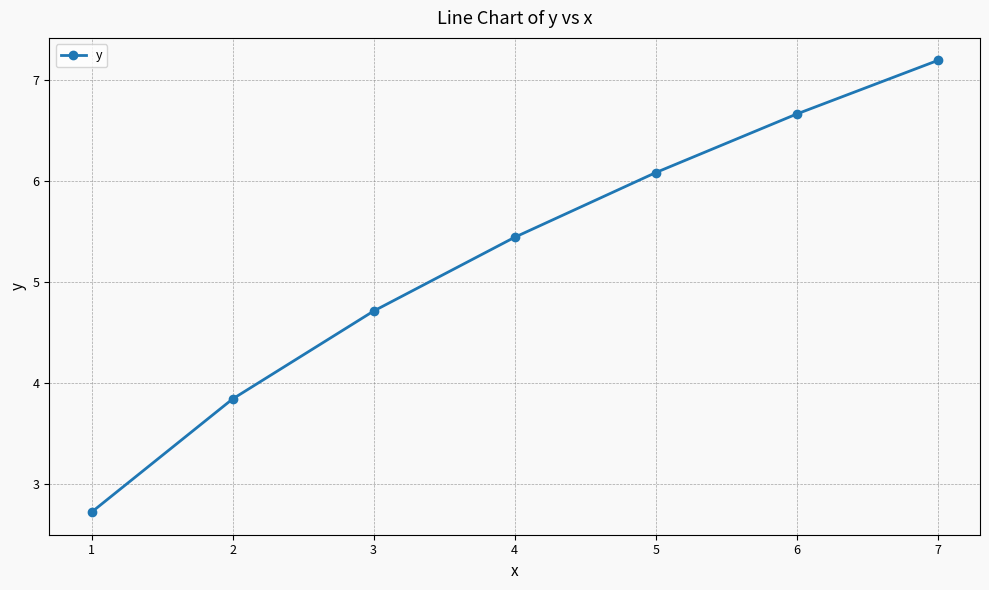

Count the number of values greater than 5.

4